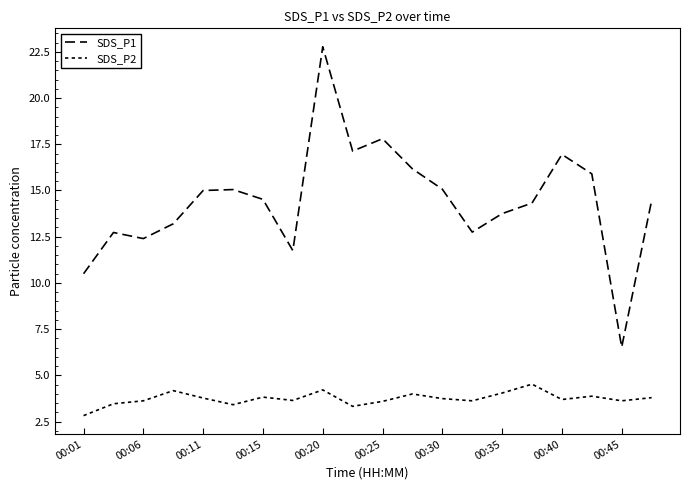

Does the chart display data point markers on the line(s)?

No